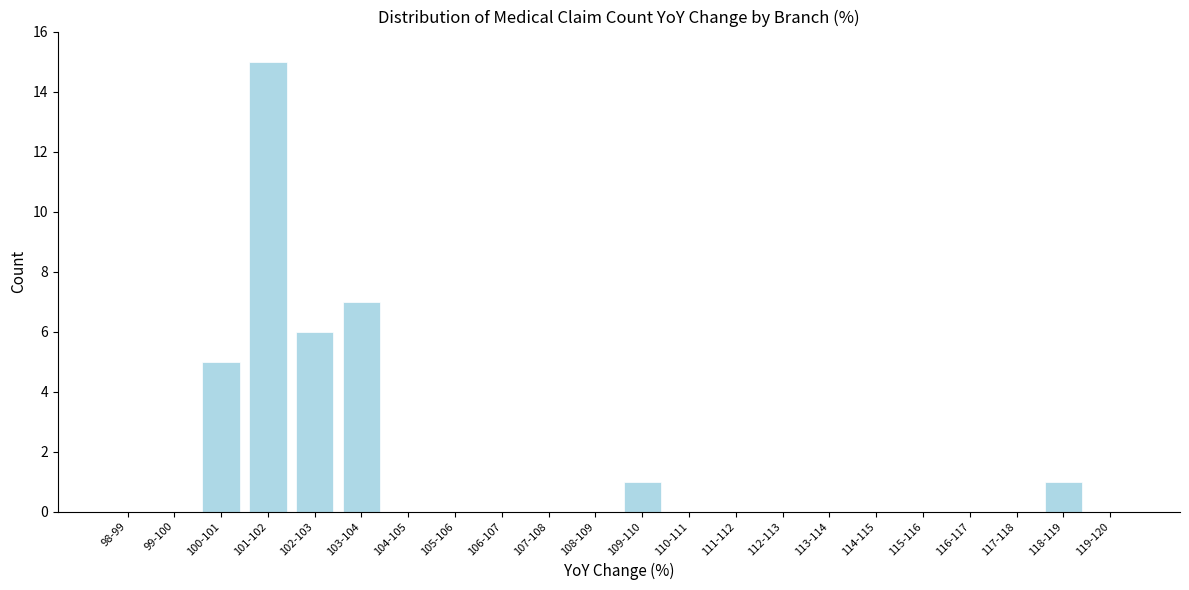

Reading right to left, what are all the values shown in this chart?

119-120=0	118-119=1	117-118=0	116-117=0	115-116=0	114-115=0	113-114=0	112-113=0	111-112=0	110-111=0	109-110=1	108-109=0	107-108=0	106-107=0	105-106=0	104-105=0	103-104=7	102-103=6	101-102=15	100-101=5	99-100=0	98-99=0